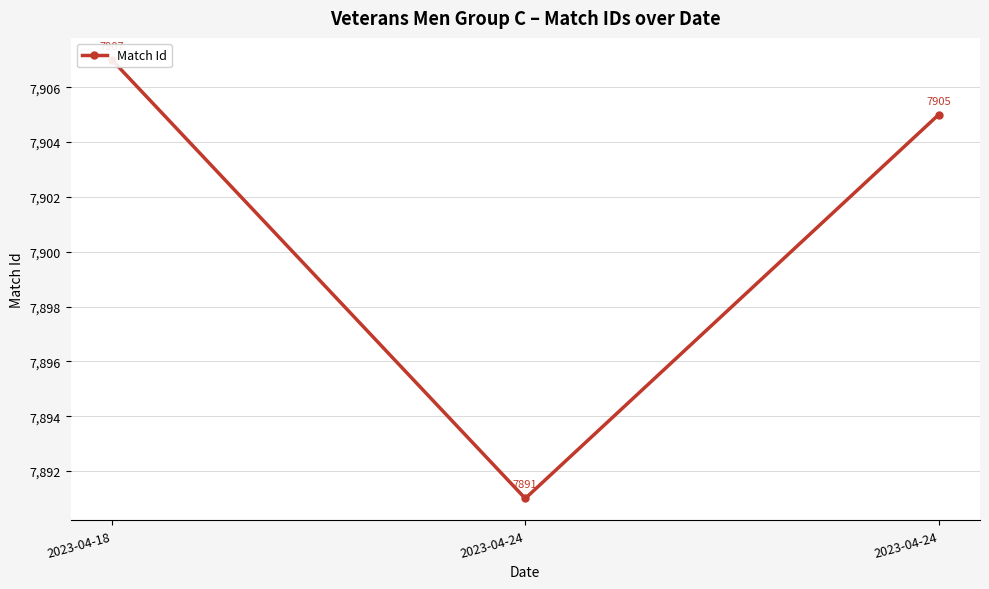

What is the greatest value displayed?

7907